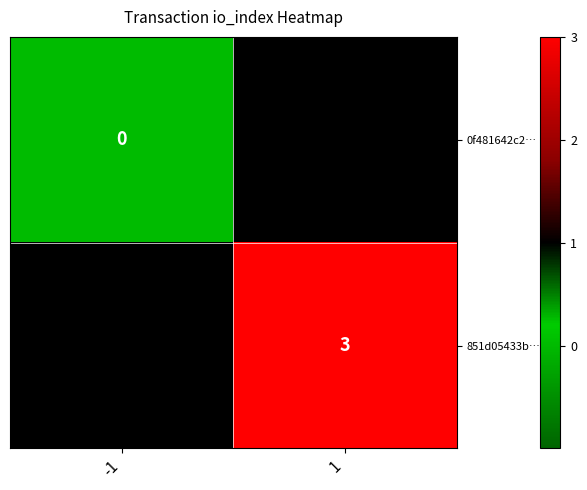

True or false: 851d05433b… has a value of 3 at 1.

True